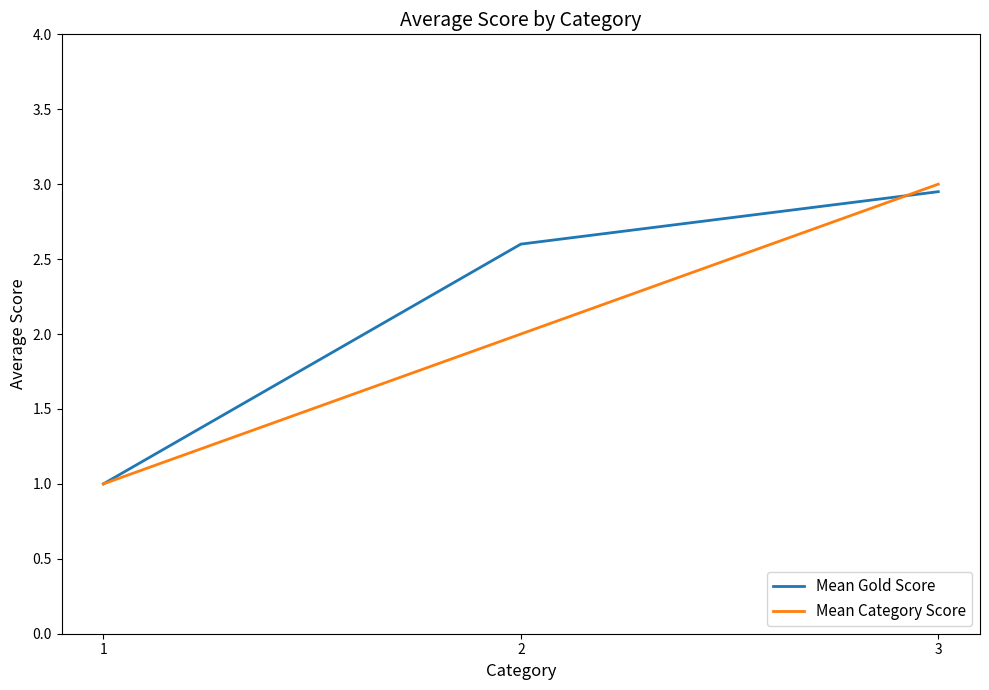

Count the Mean Category Score values in the range 1 to 3.

3